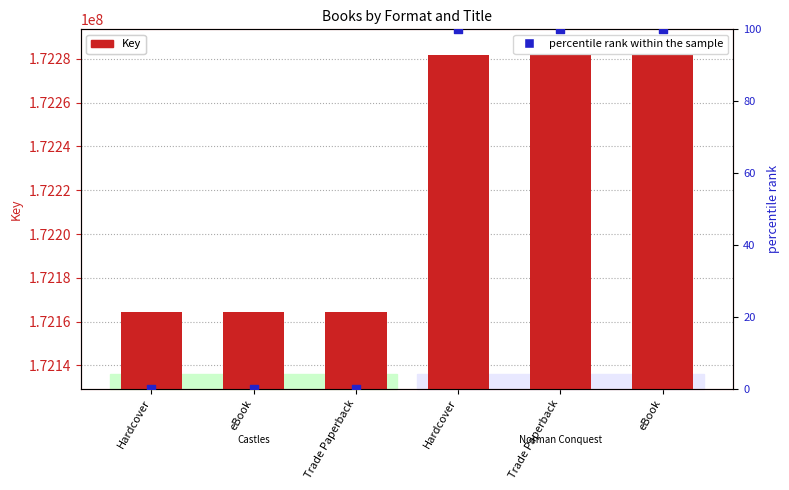

Which series has the widest spread of Y values?

Key